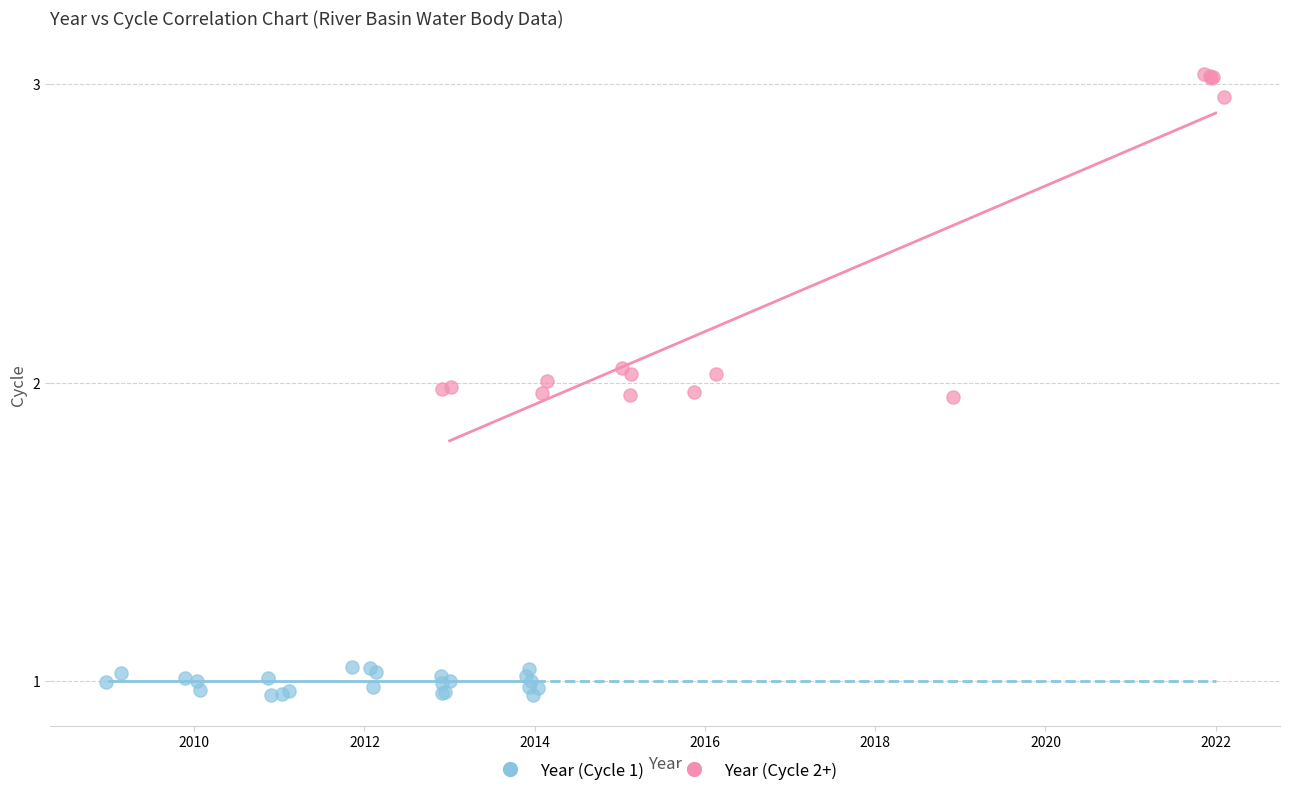

Which series contains the lowest Y value?

Year (Cycle 1)